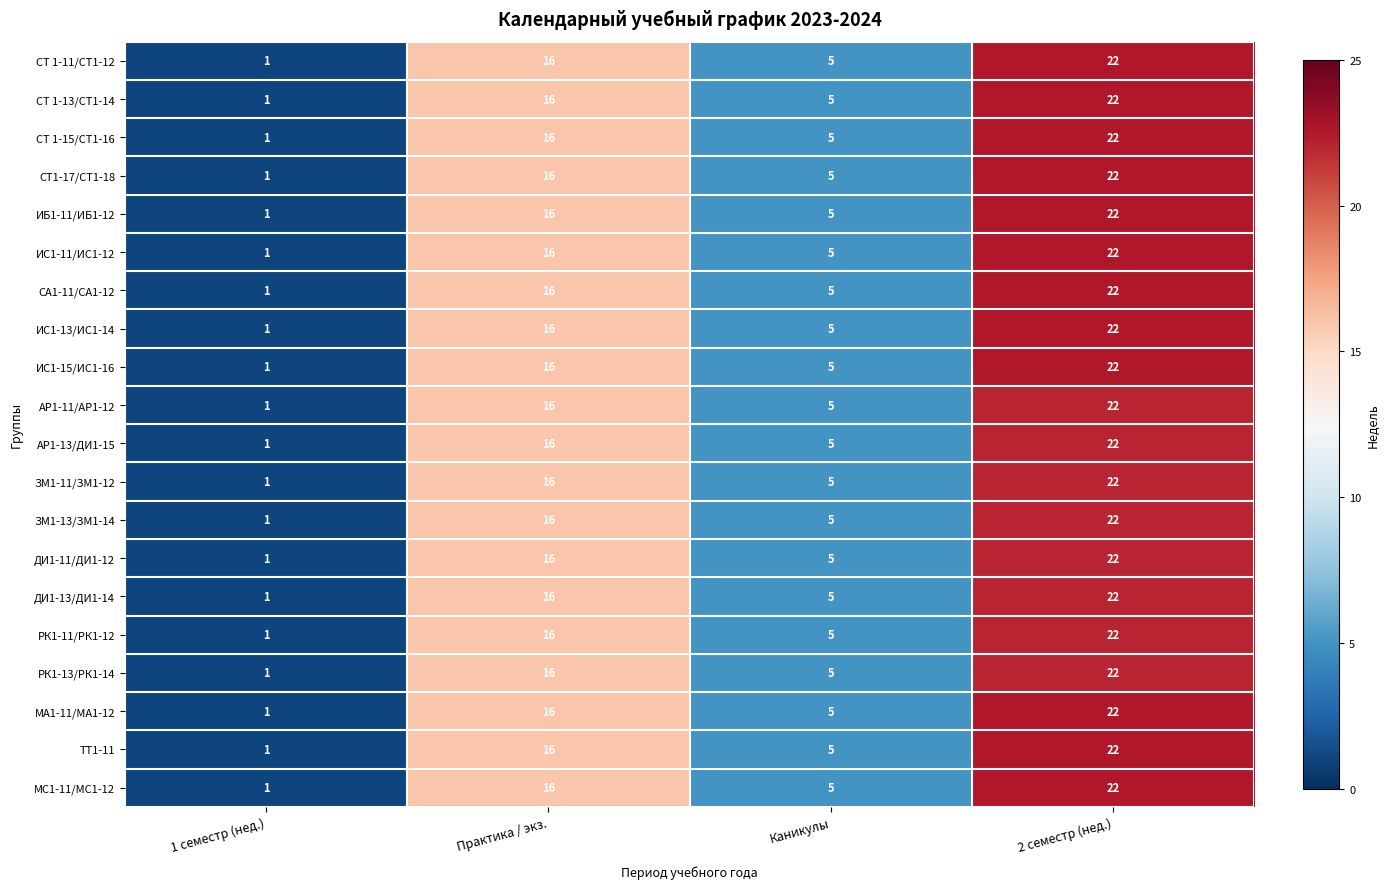

At which category is the sum across all series the highest?

2 семестр (нед.)